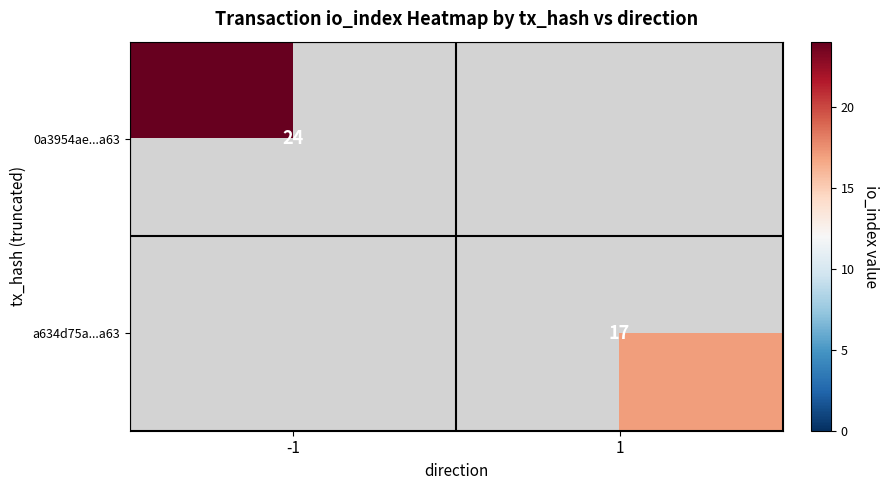

The value of a634d75a...a63 at 1 is 26. True or false?

False